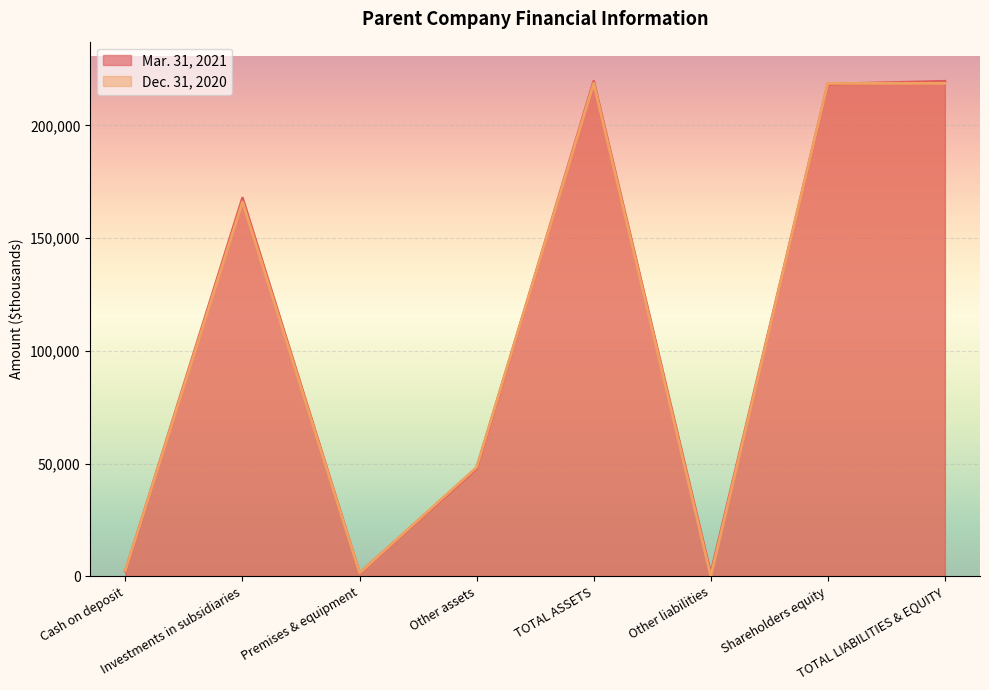

The value of Mar. 31, 2021 at Premises & equipment is 1517. True or false?

True